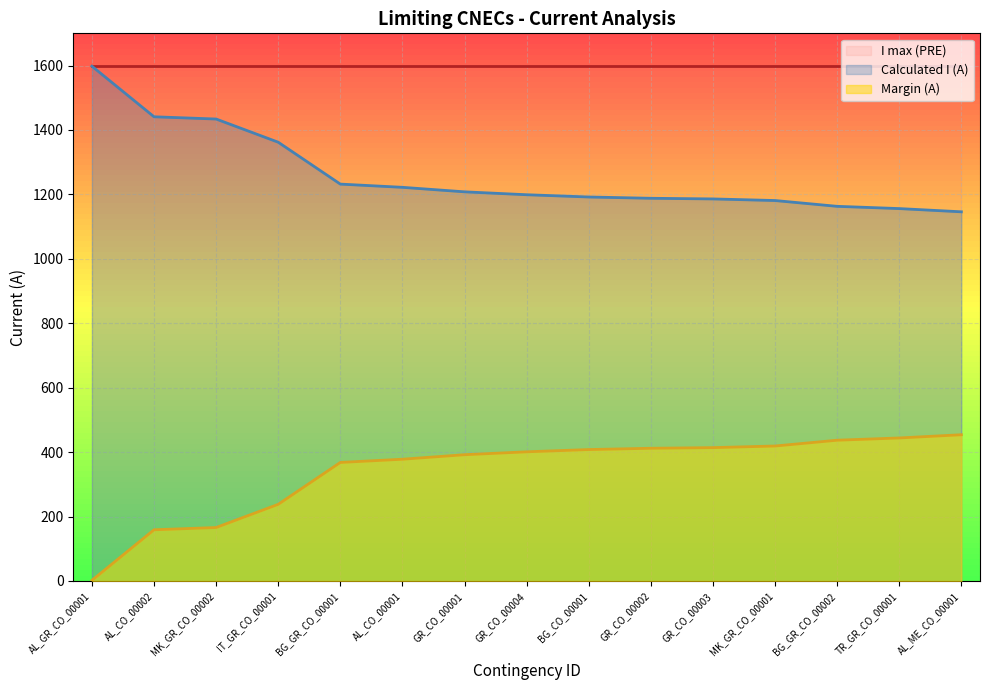

What value does the Margin (A) series have at AL_CO_00002, to the nearest 50?

150